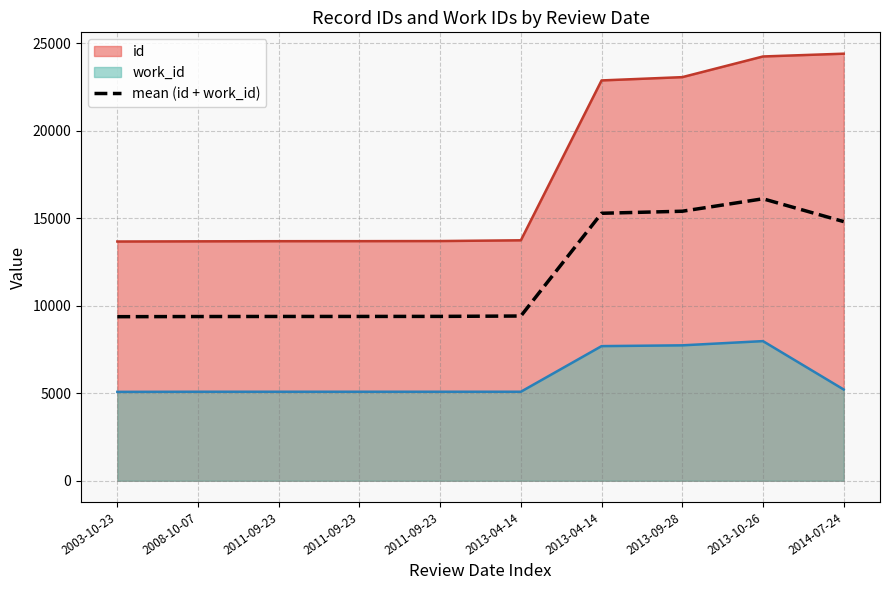

True or false: the data has more than 1 interior local peaks.

False